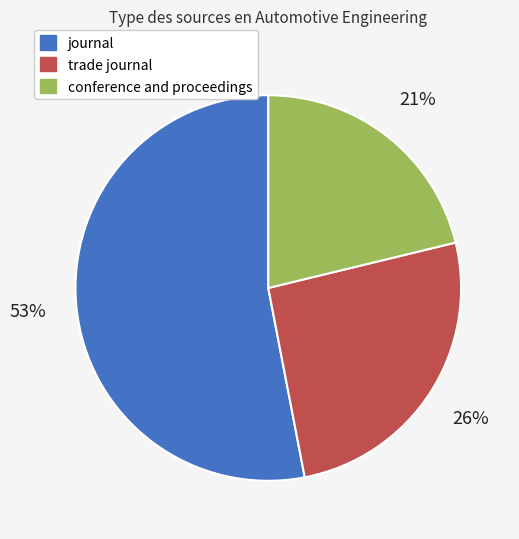

What percentage is the trade journal slice, to the nearest percent?

26%